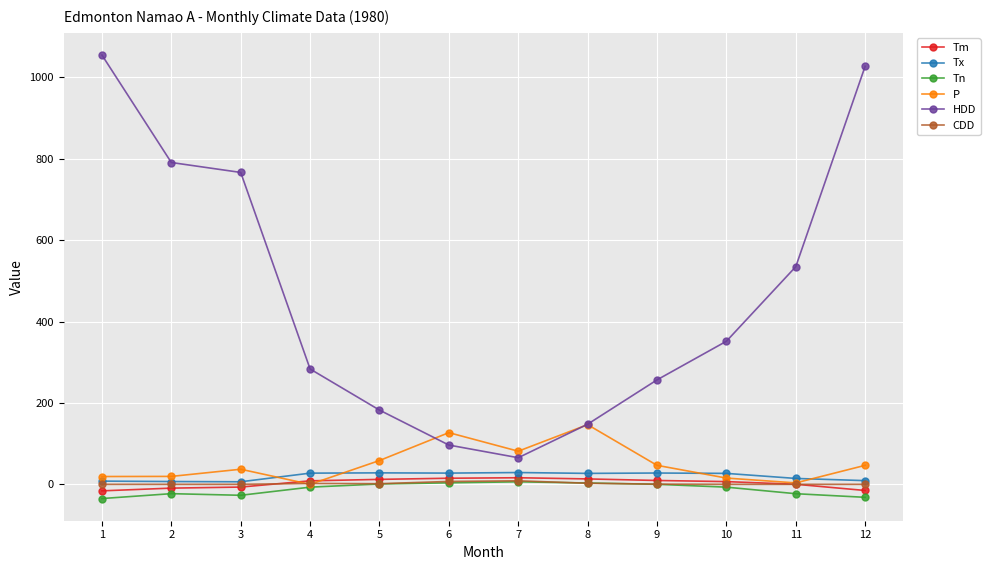

Which series has the largest total across all categories?

HDD